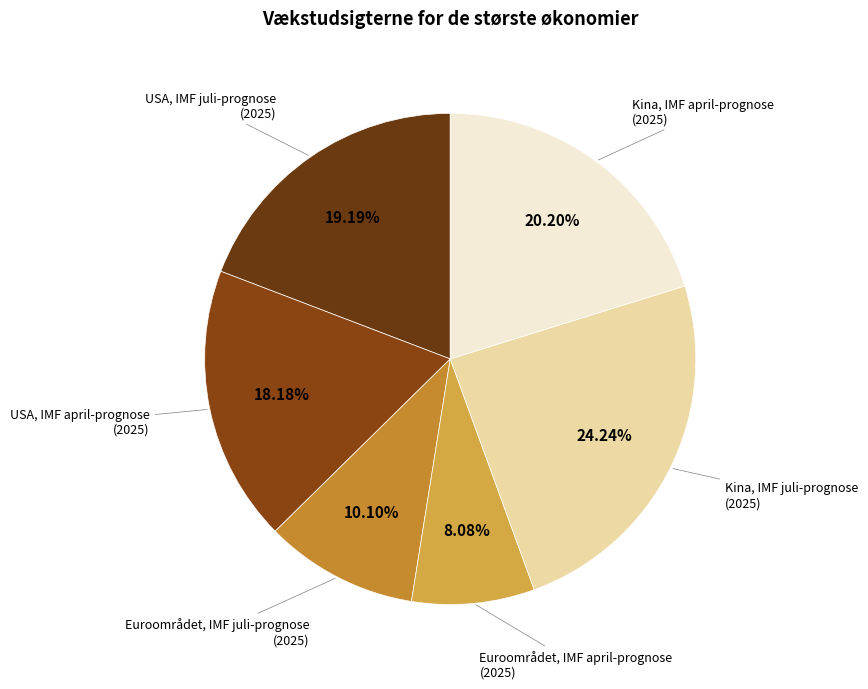

Is the sum of Euroområdet, IMF april-prognose (2025) and USA, IMF juli-prognose (2025) greater than half?

No